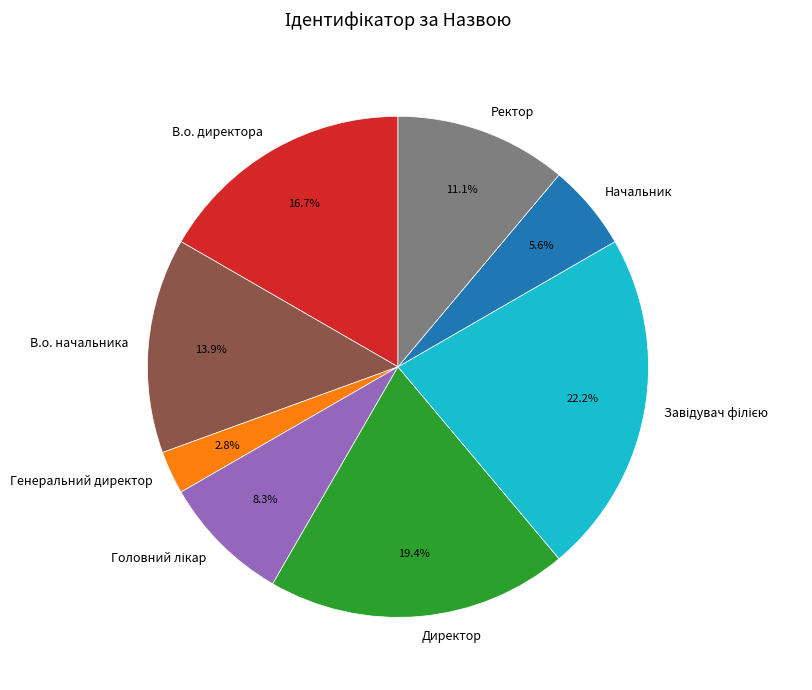

Between Ректор and Директор, which is larger?

Директор